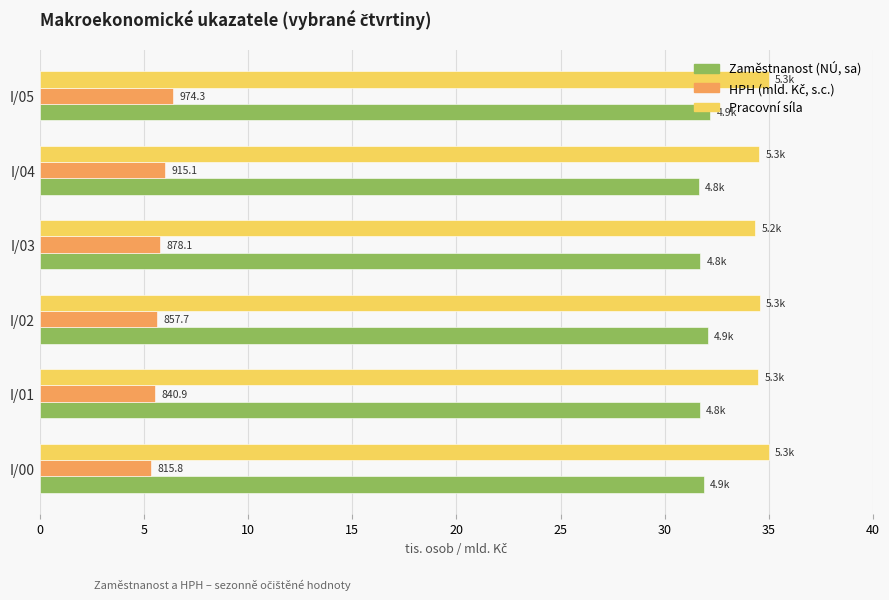

Which series has the largest total across all categories?

Pracovní síla